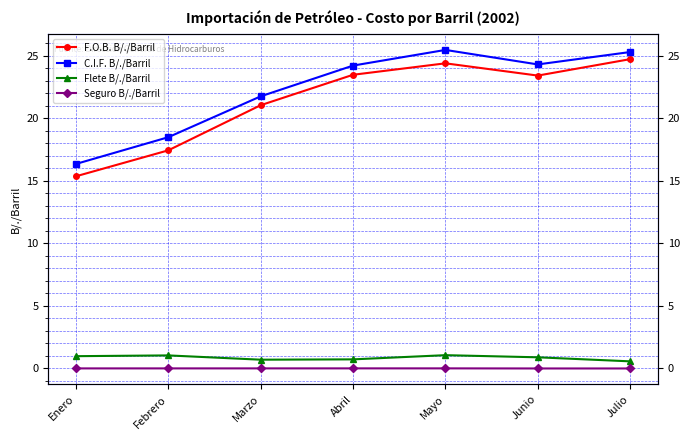

Reading left to right, transcribe all the data shown in this chart.

F.O.B. B/./Barril: 15.4	17.4	21.0	23.5	24.4	23.4	24.7
C.I.F. B/./Barril: 16.3	18.5	21.7	24.2	25.5	24.3	25.3
Flete B/./Barril: 1.0	1.0	0.7	0.7	1.1	0.9	0.6
Seguro B/./Barril: 0.0	0.0	0.0	0.0	0.0	0.0	0.0